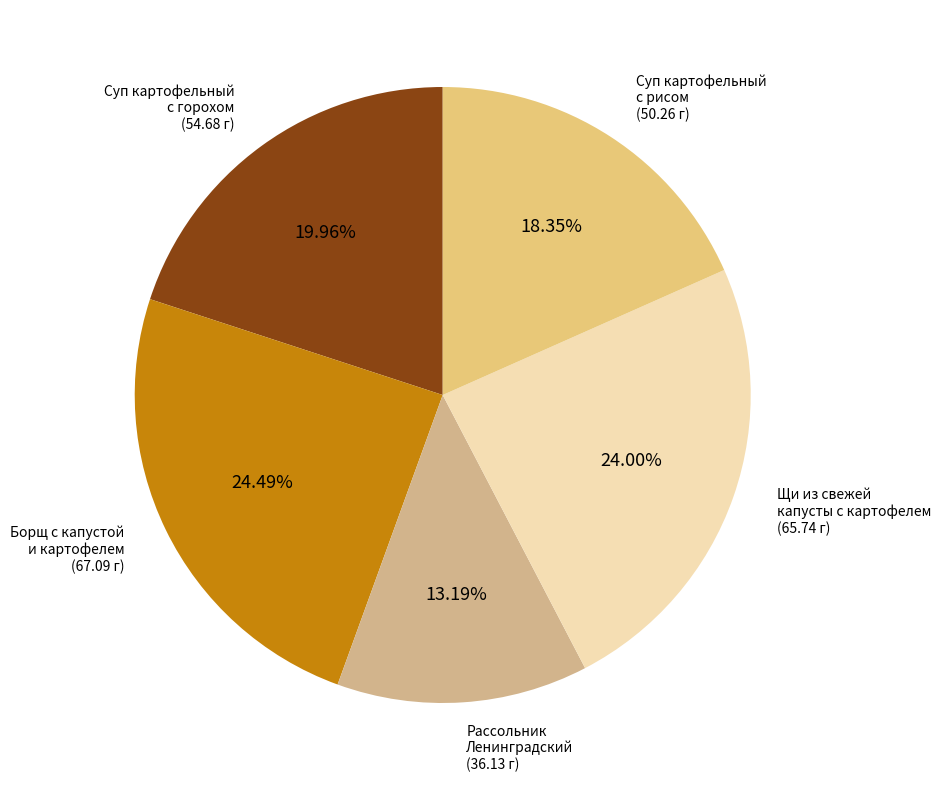

Is there a majority slice in this chart?

No